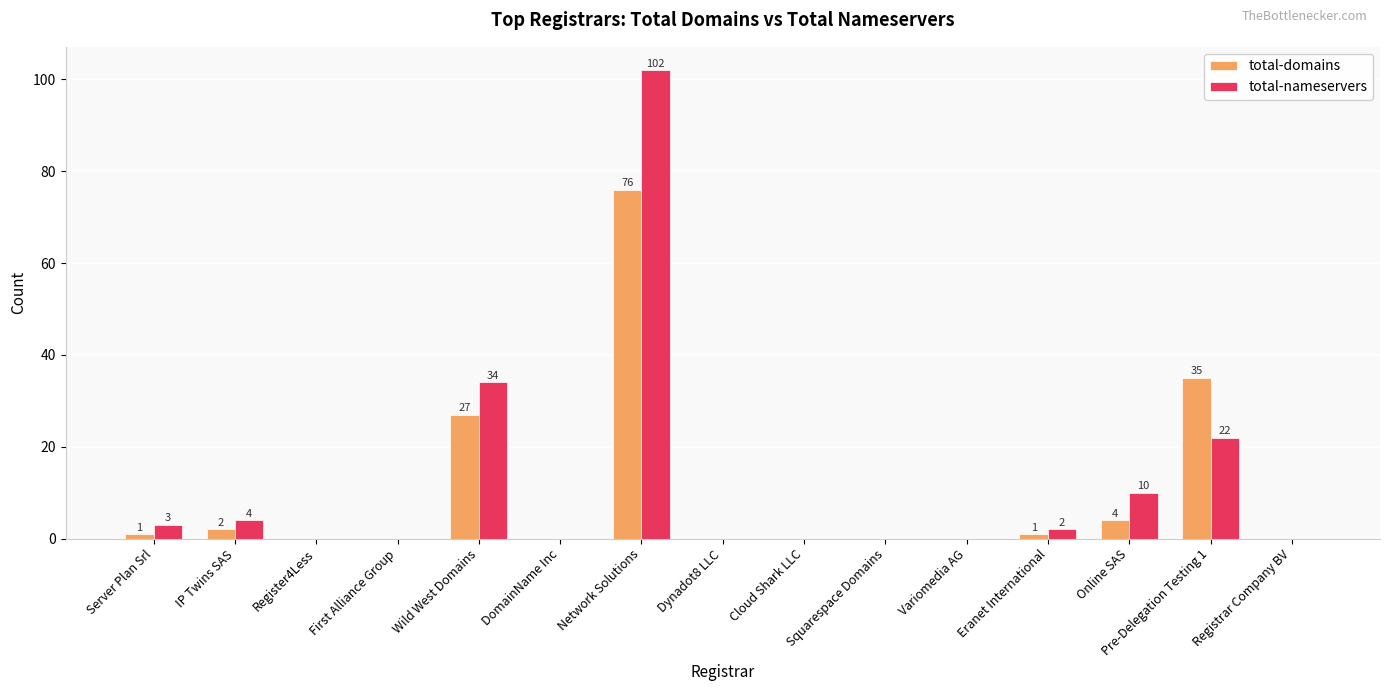

Does the chart contain stacked bars?

No